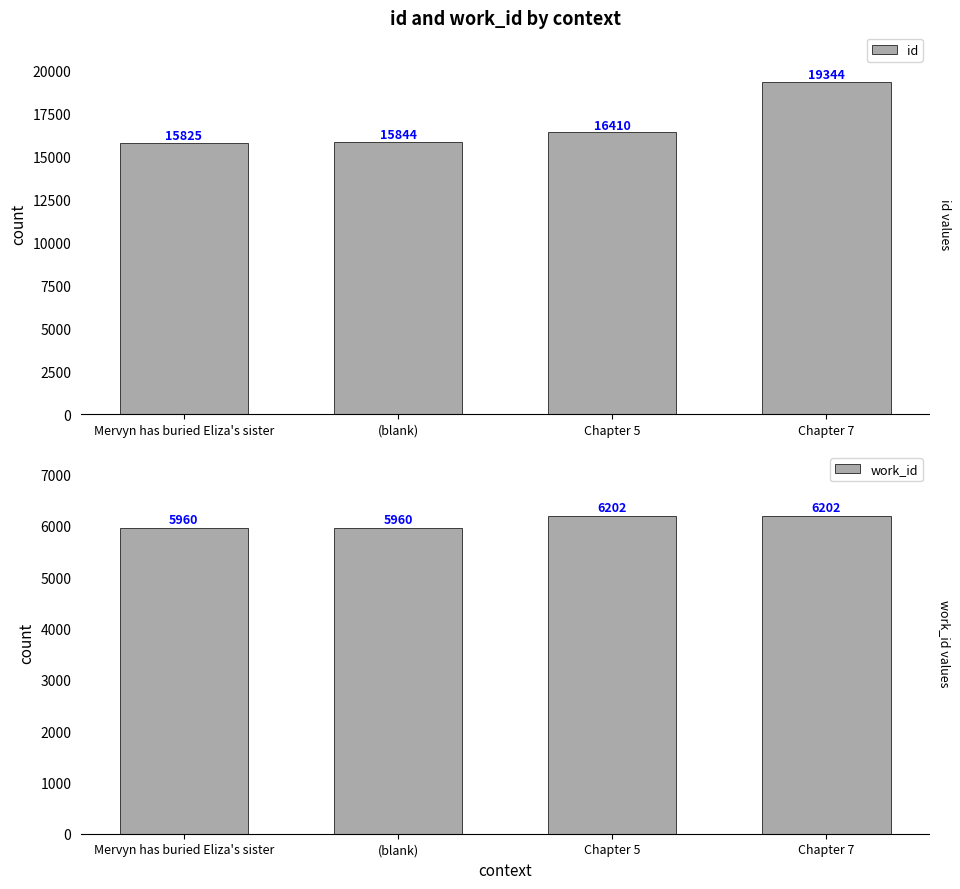

What is the smallest value displayed?

5960